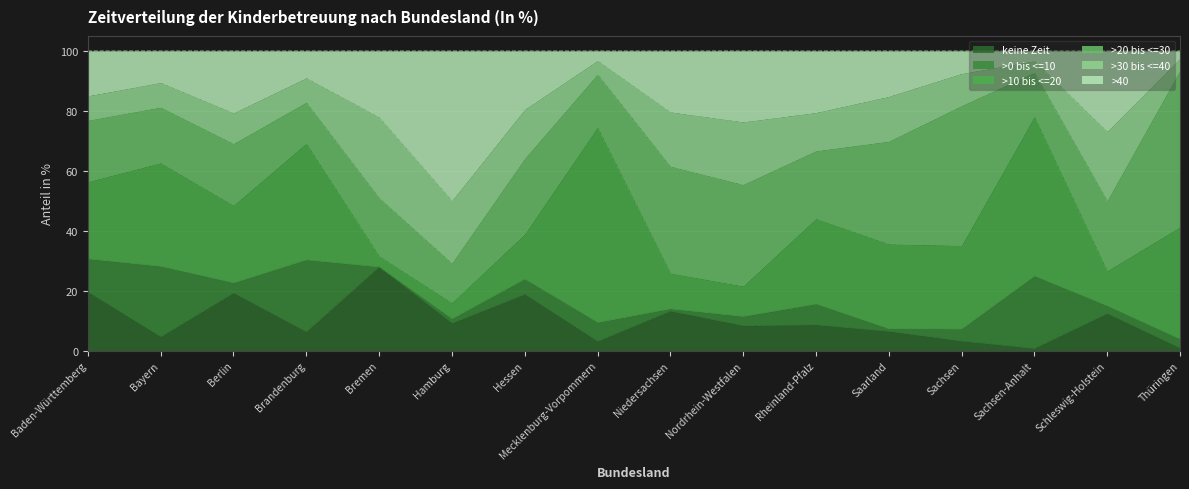

How many values in the >30 bis <=40 series are below 12?

8